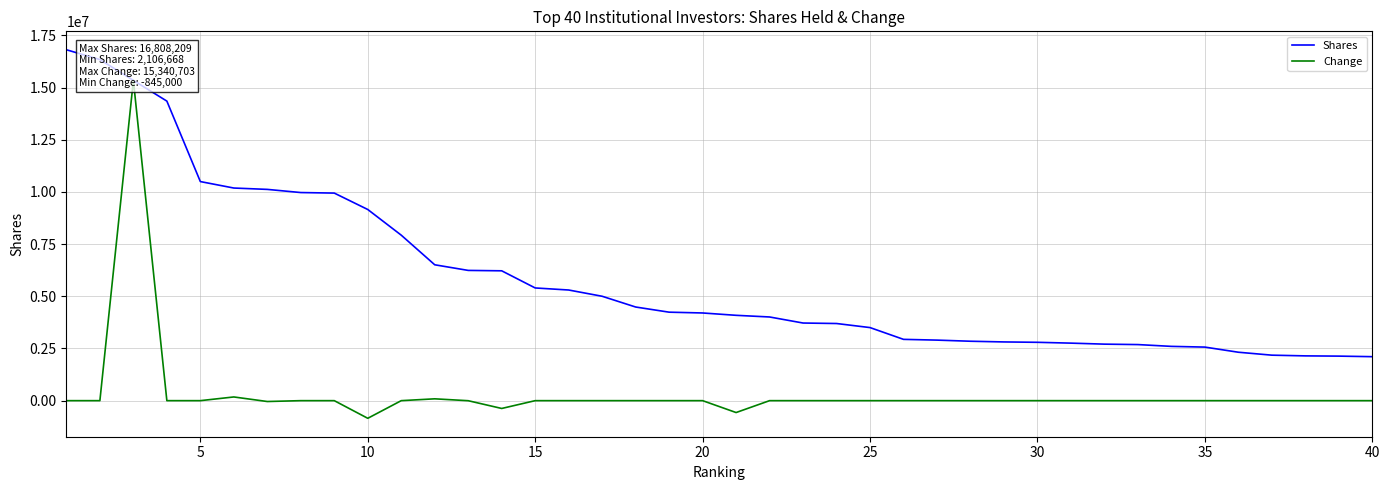

The value of Shares at 10 is 4038325. True or false?

False